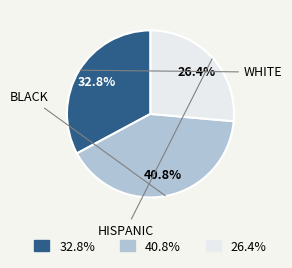

Between A15--Cr3Si and L1_2--AuCu3, which is larger?

A15--Cr3Si